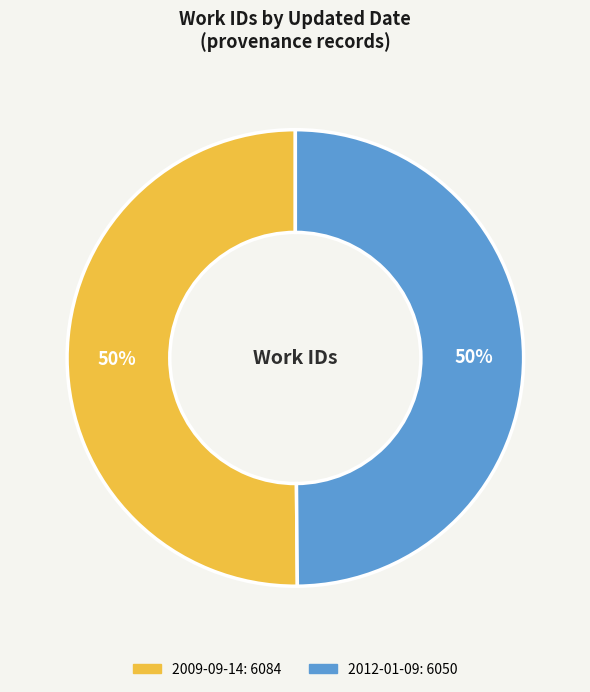

To the nearest percent, what is the combined percentage of 2009-09-14 and 2012-01-09?

100%